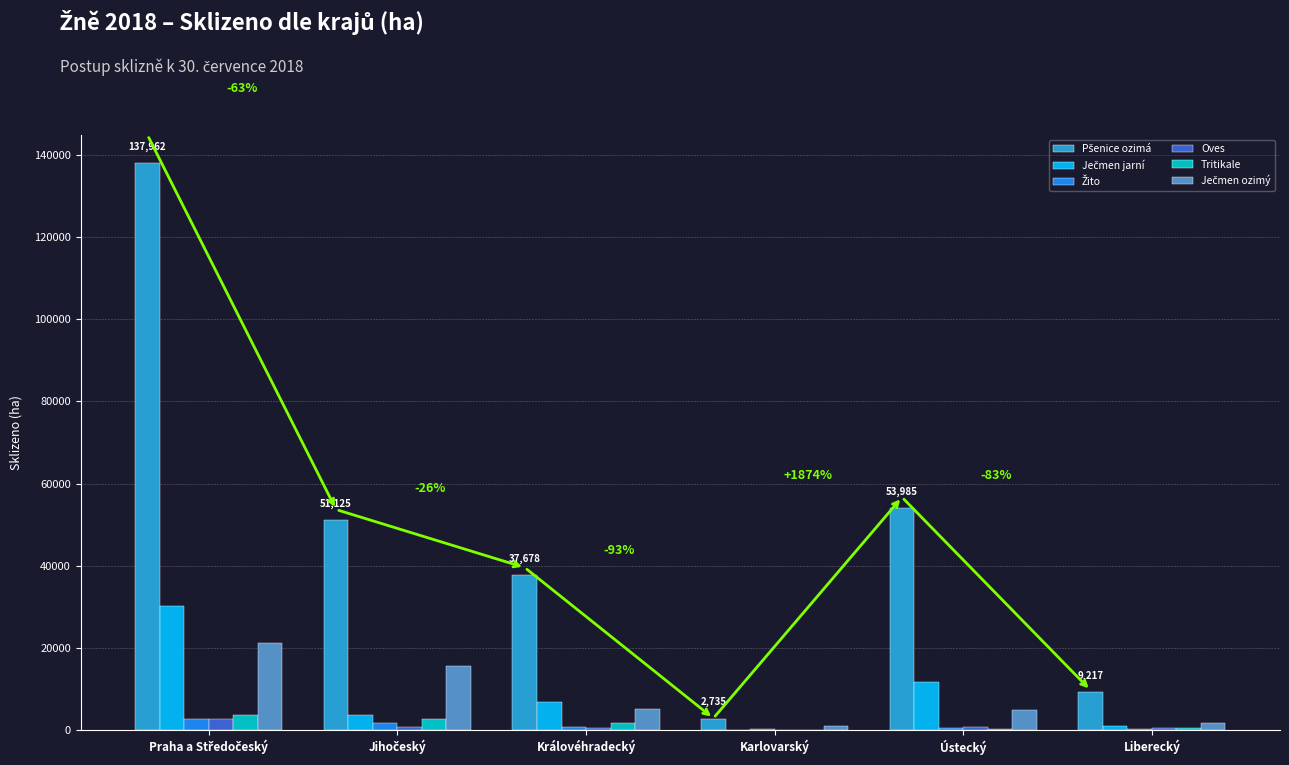

What is the sum of the Tritikale values at Královéhradecký and Liberecký?

2155.3